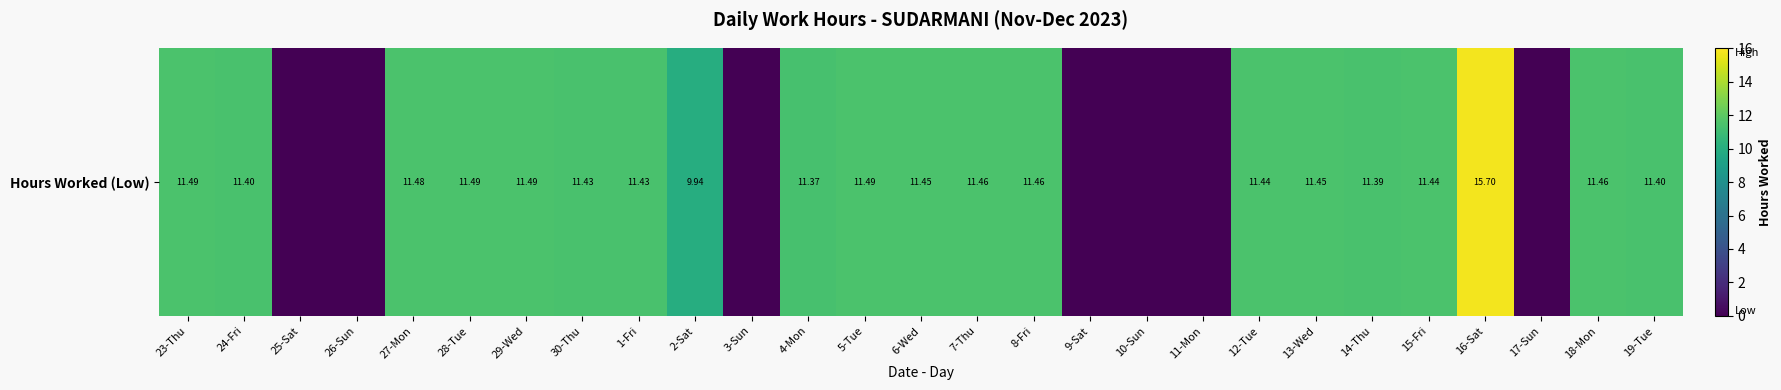

The chart shows a value of 0.0 at 10-Sun. True or false?

True